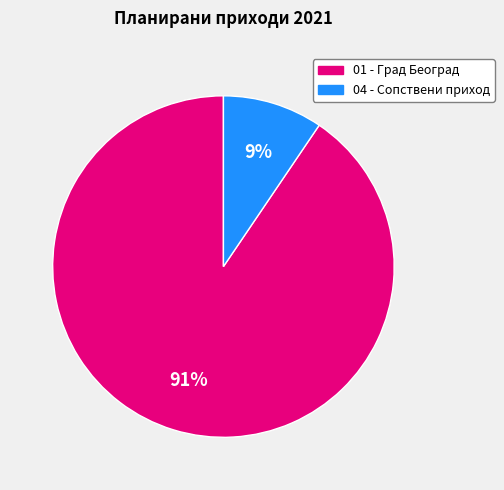

What is the smallest slice in the pie chart?

04 - Сопствени приход